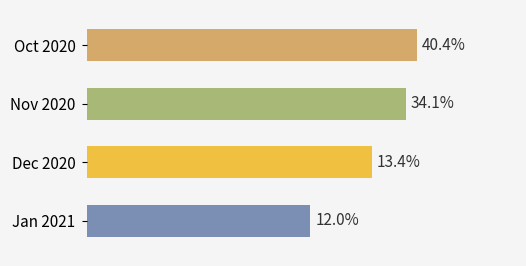

Are the bars horizontal?

Yes